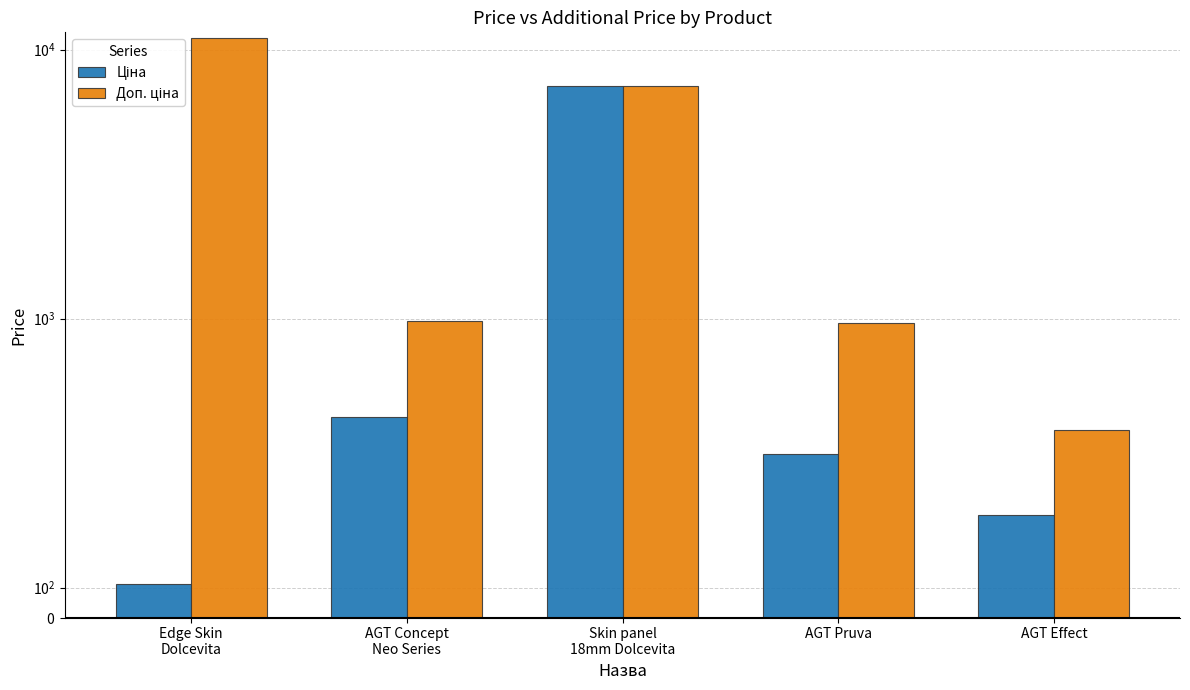

Rank the categories by Ціна value from lowest to highest.

Edge Skin
Dolcevita, AGT Effect, AGT Pruva, AGT Concept
Neo Series, Skin panel
18mm Dolcevita